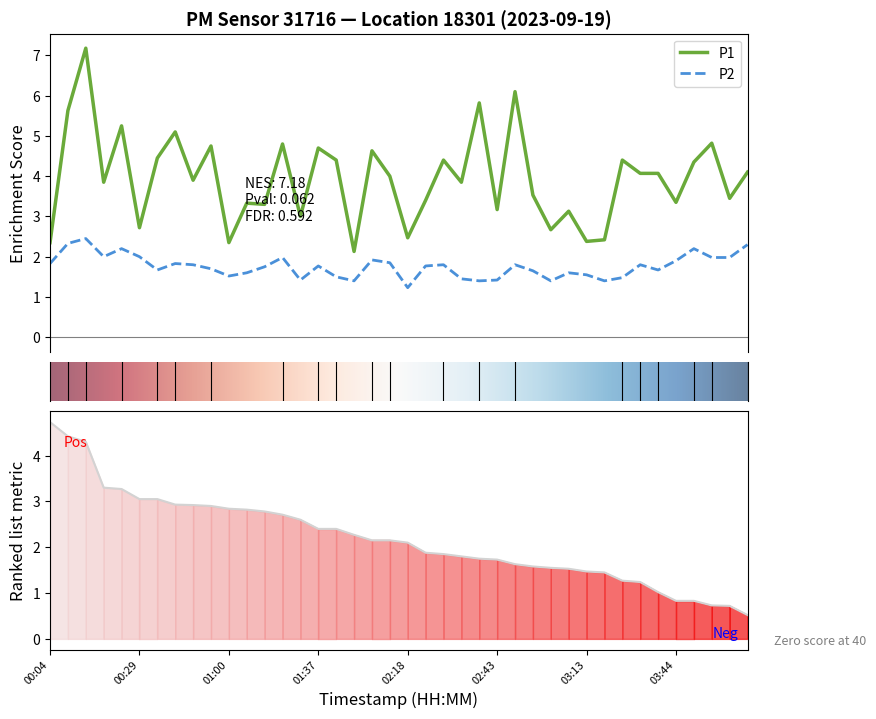

At which category does P1 reach its first local peak?

00:14